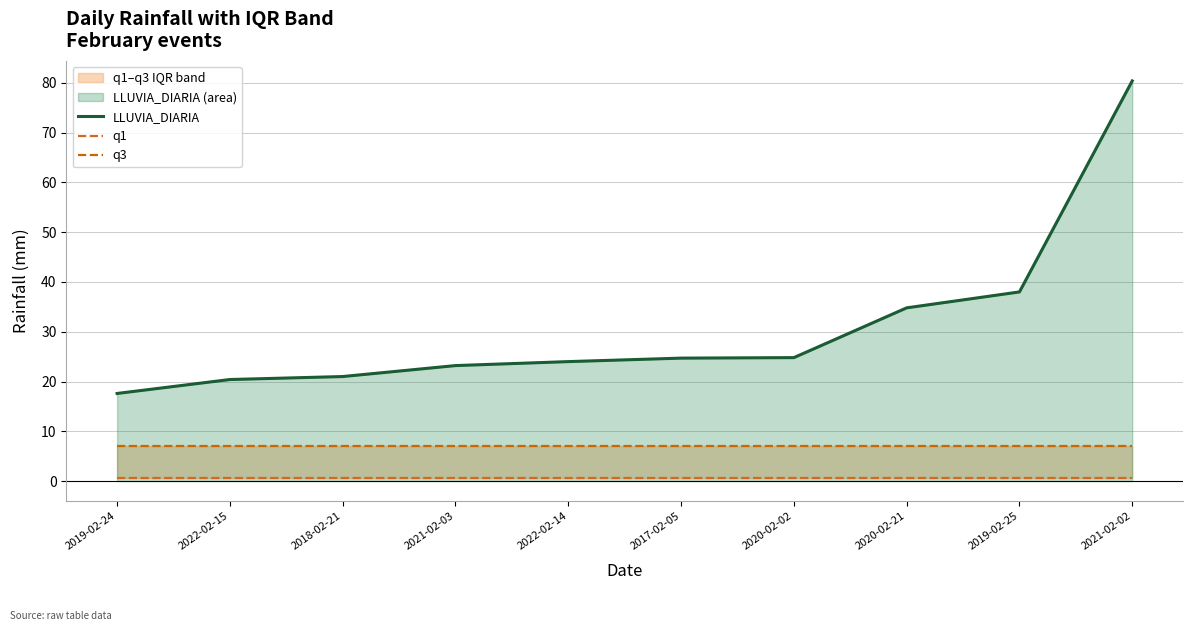

Which series has the largest total across all categories?

LLUVIA_DIARIA